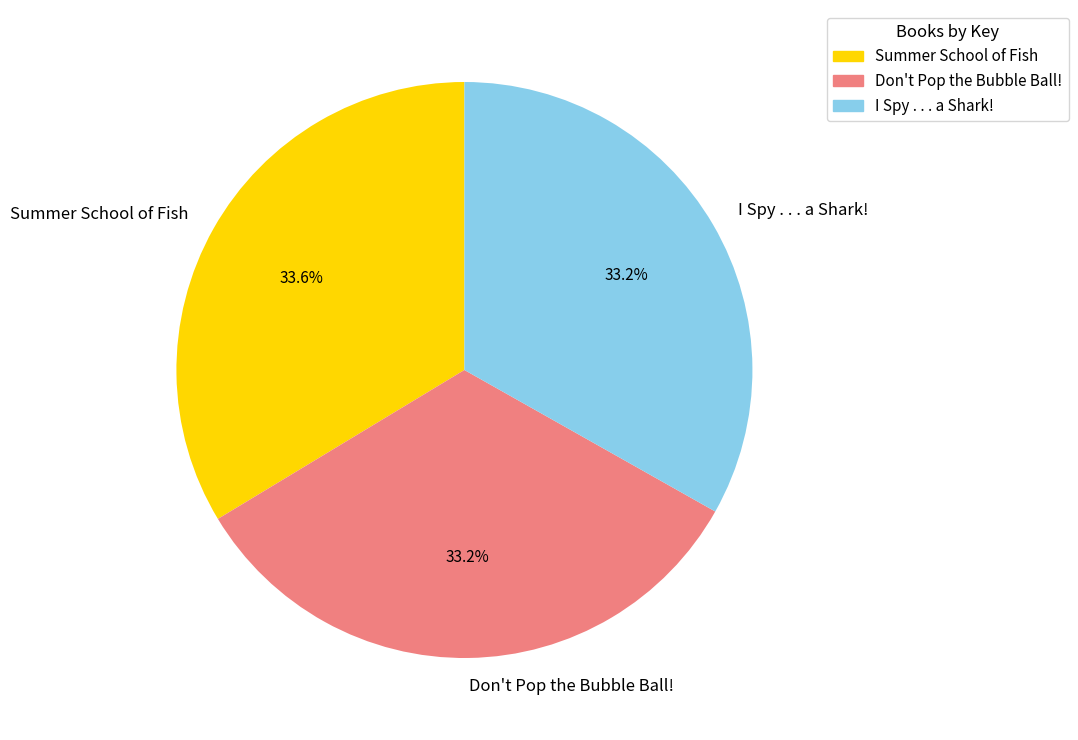

What percentage is NOT represented by Summer School of Fish?

66.4%